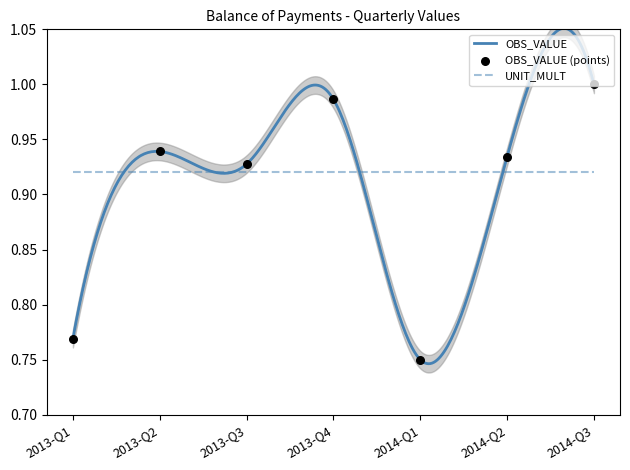

What is the change in value from 2014-Q2 to 2014-Q3?

+0.1